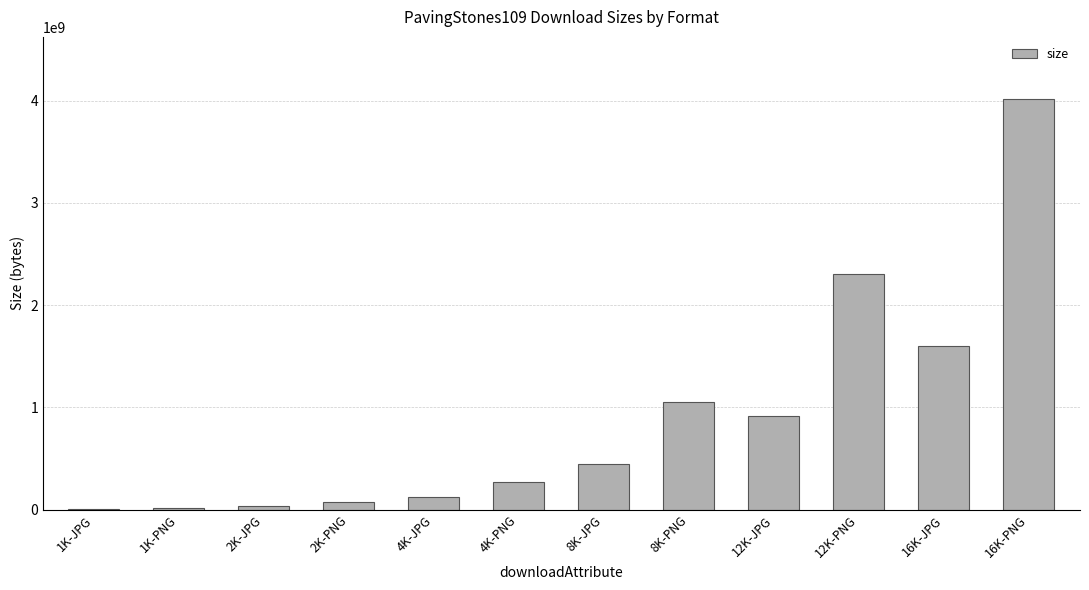

What is the sum of all values?

10872210387